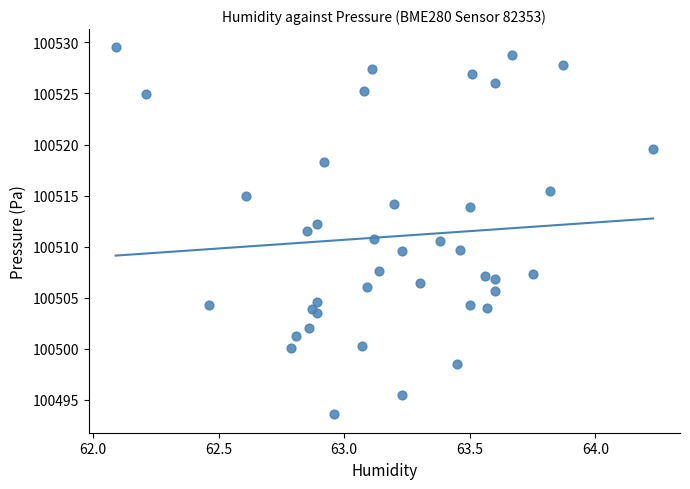

What is the range of X values (max minus min)?

2.1